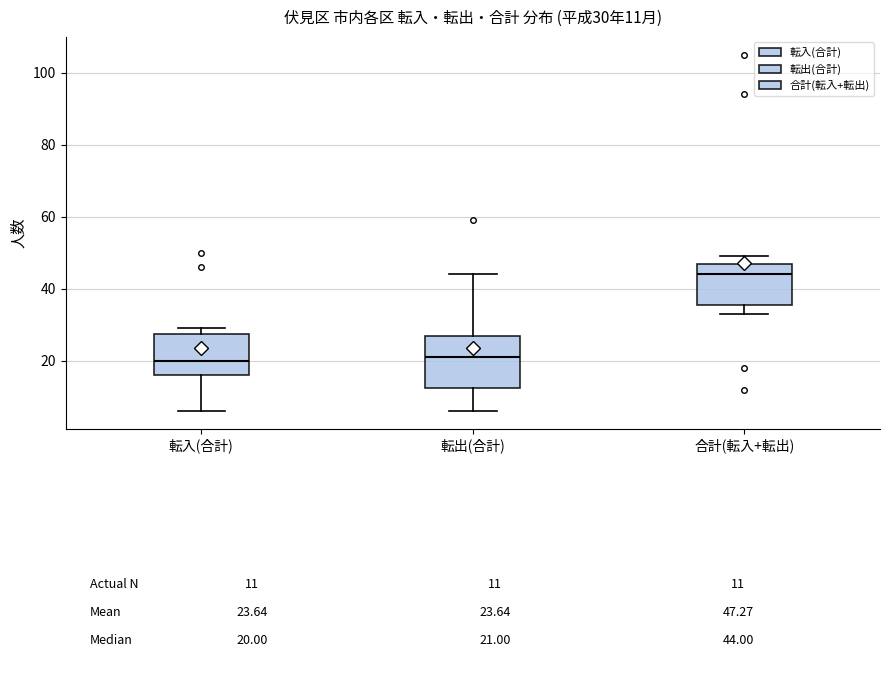

Which box has the highest median line?

合計(転入+転出)